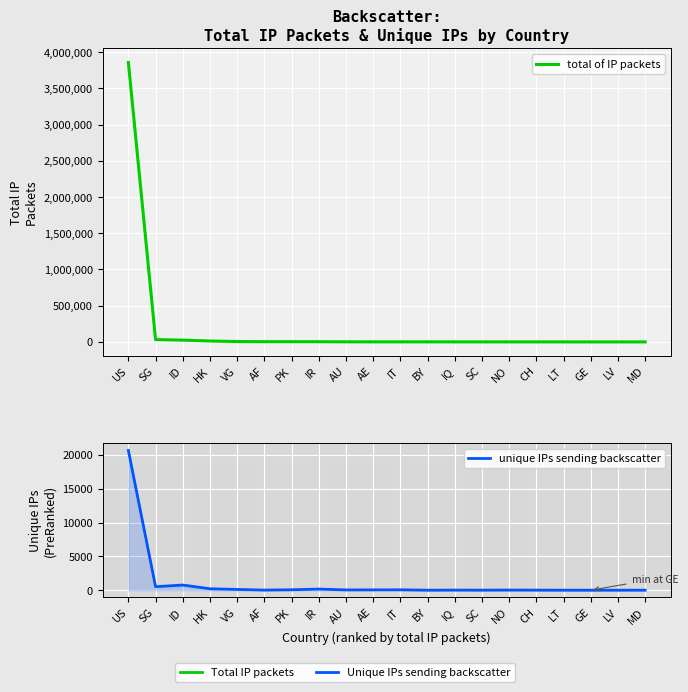

True or false: unique IPs sending backscatter has more than 1 points higher than both neighbors.

True